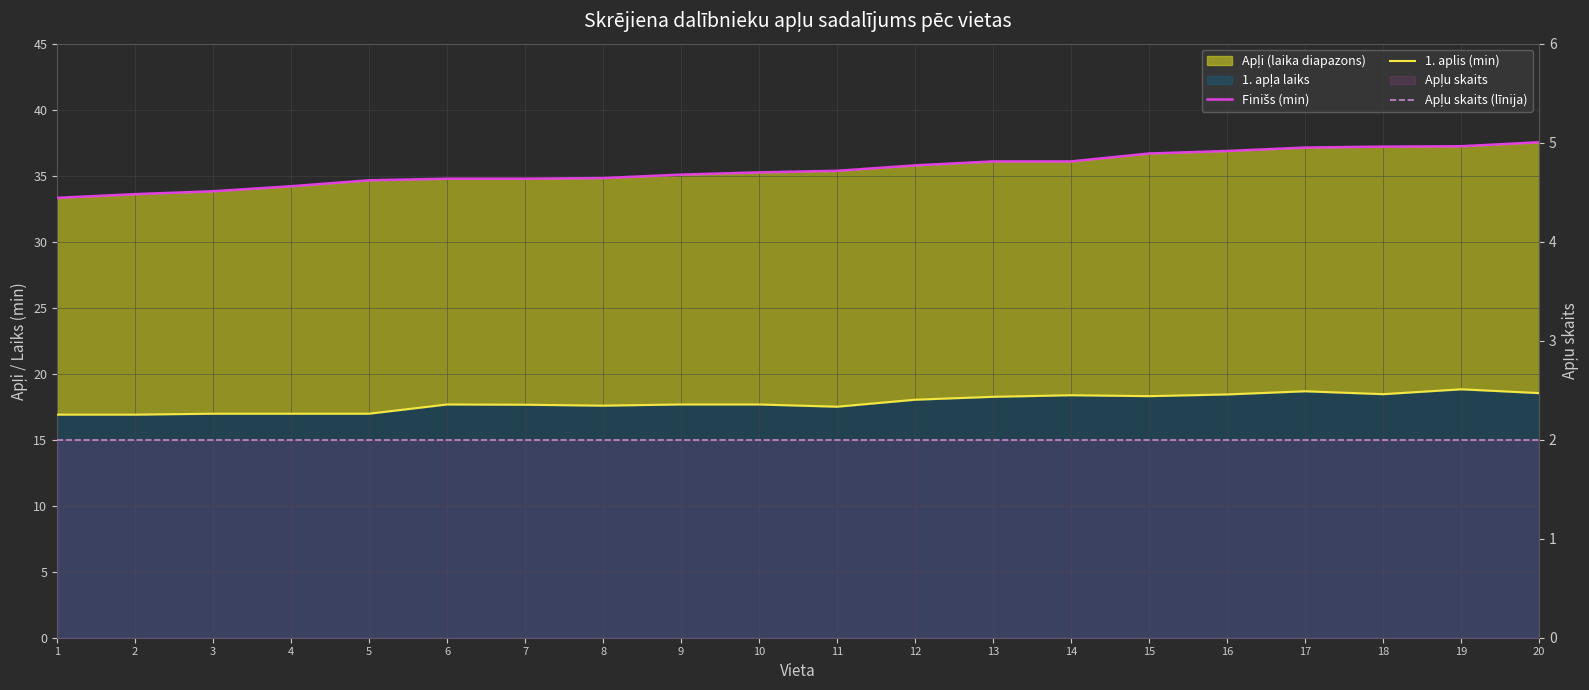

True or false: Finišs (min) has more than 0 interior local peaks.

False